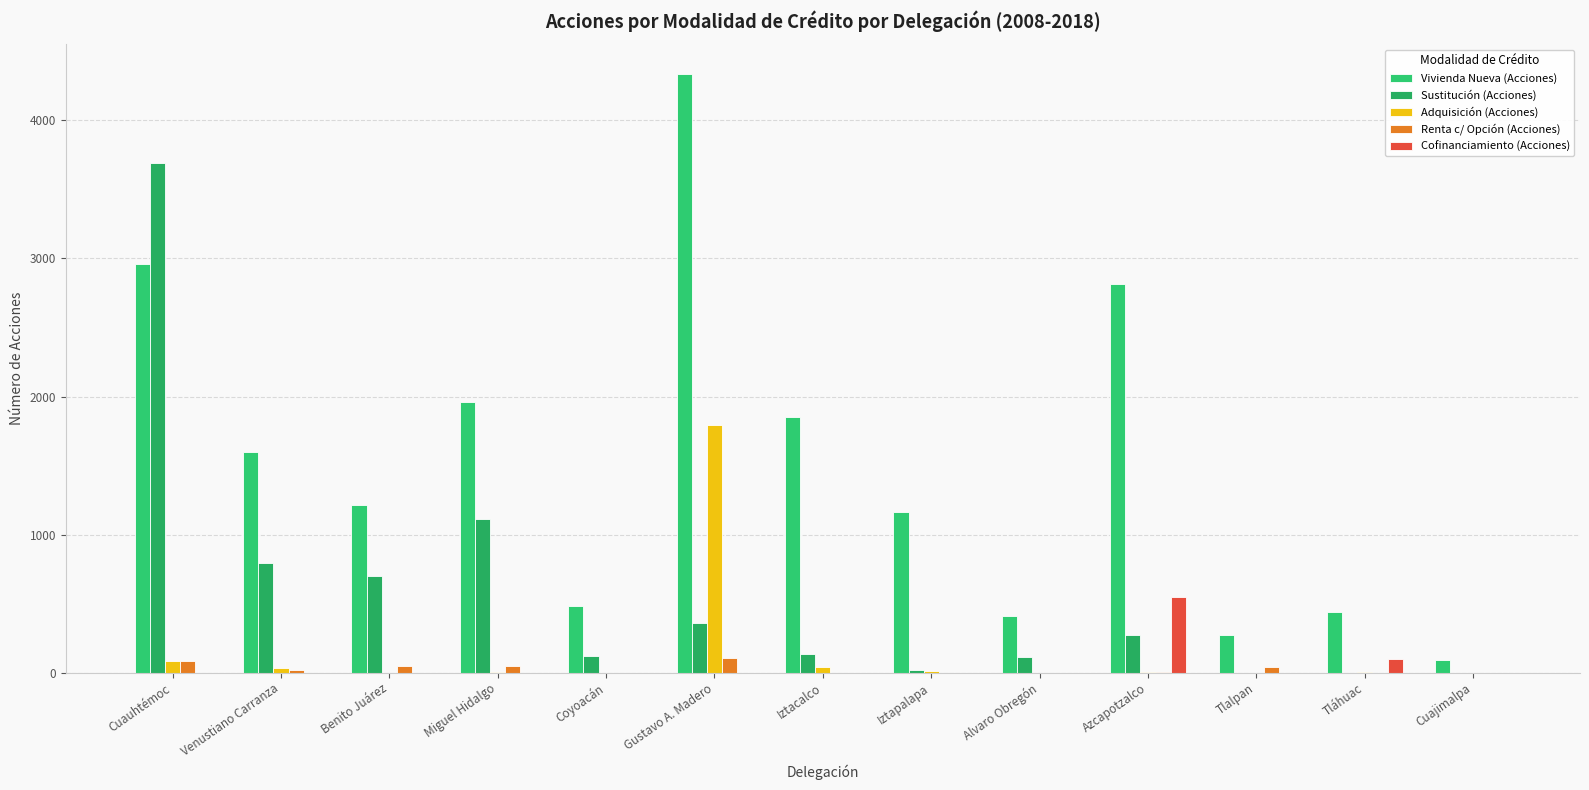

How many distinct data groups are displayed?

5